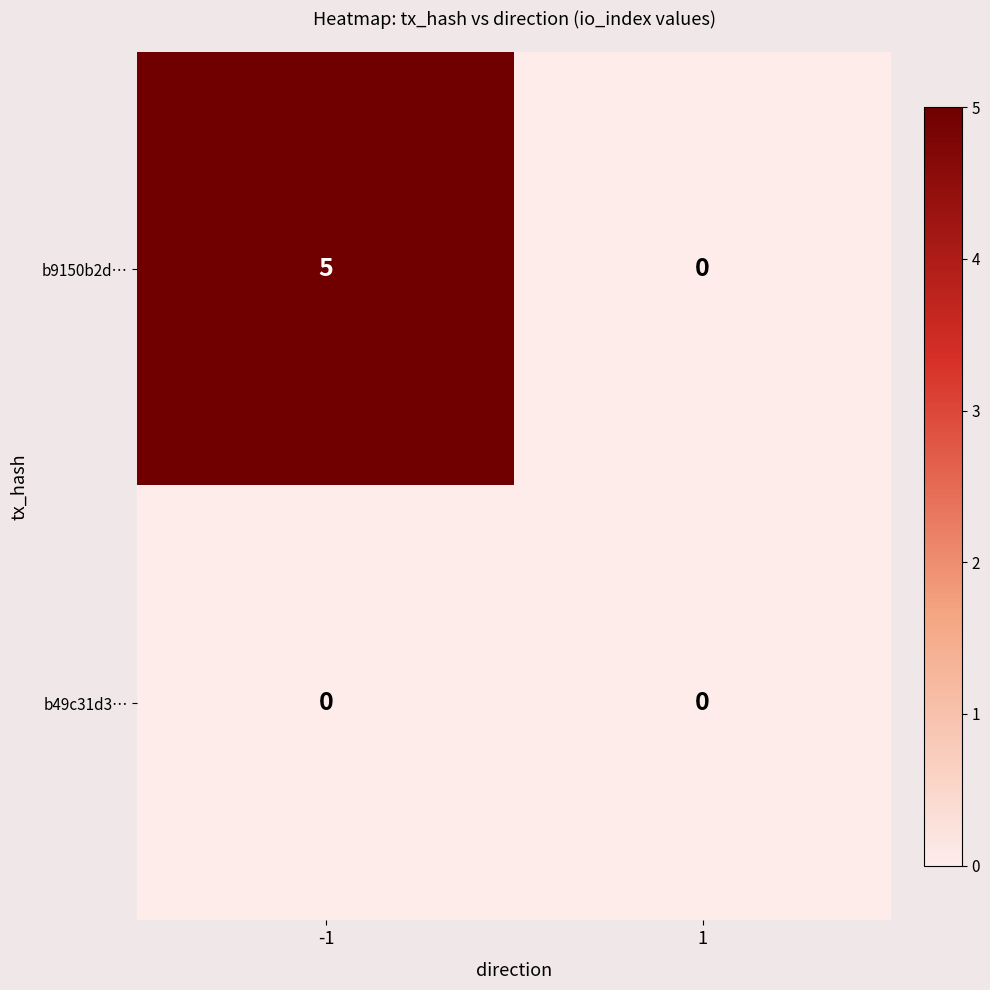

Which series changed the most between -1 and 1?

b9150b2d…